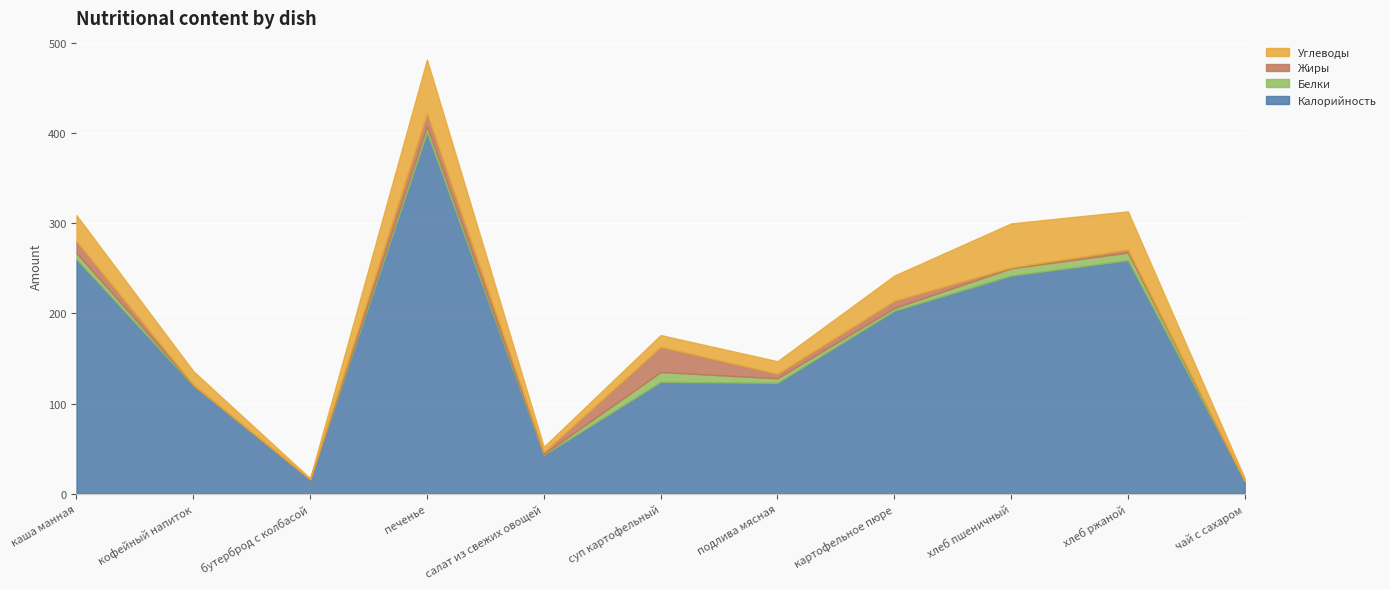

What is the approximate value of Калорийность at печенье?

401.0